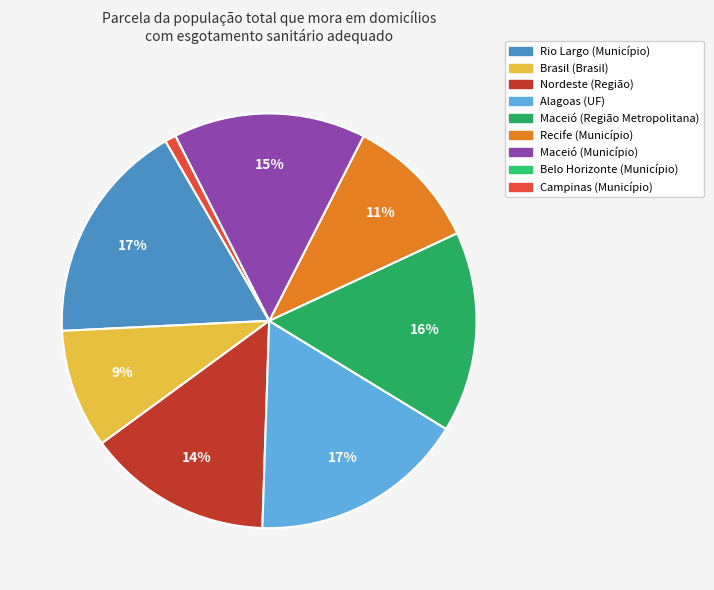

Count the number of slices in the pie.

9